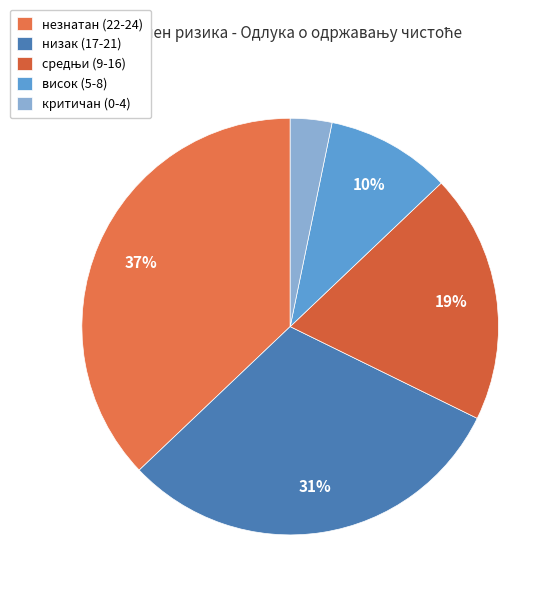

Does незнатан (22-24) account for over 50% of the chart?

No